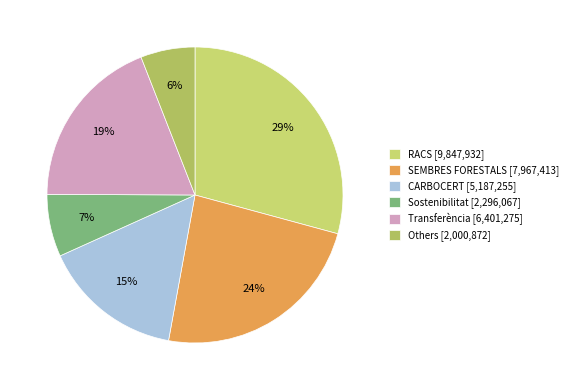

Count the number of slices in the pie.

6